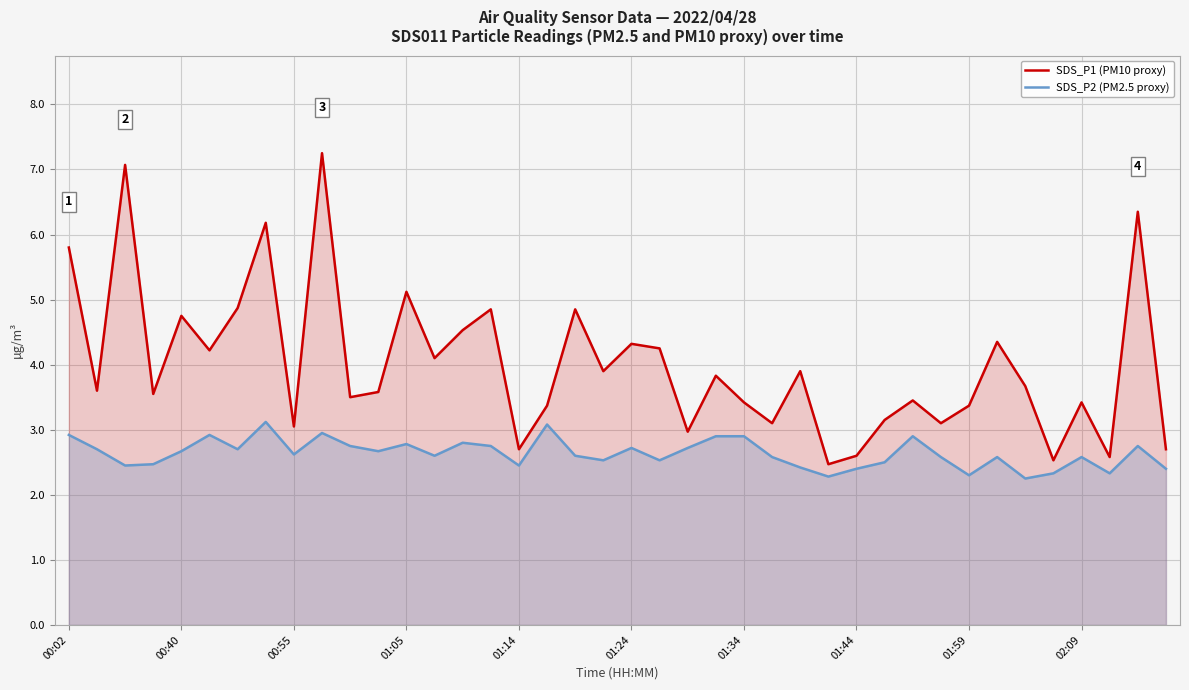

What is the value of the SDS_P2 (PM2.5 proxy) point at the 2nd from the left?

2.7